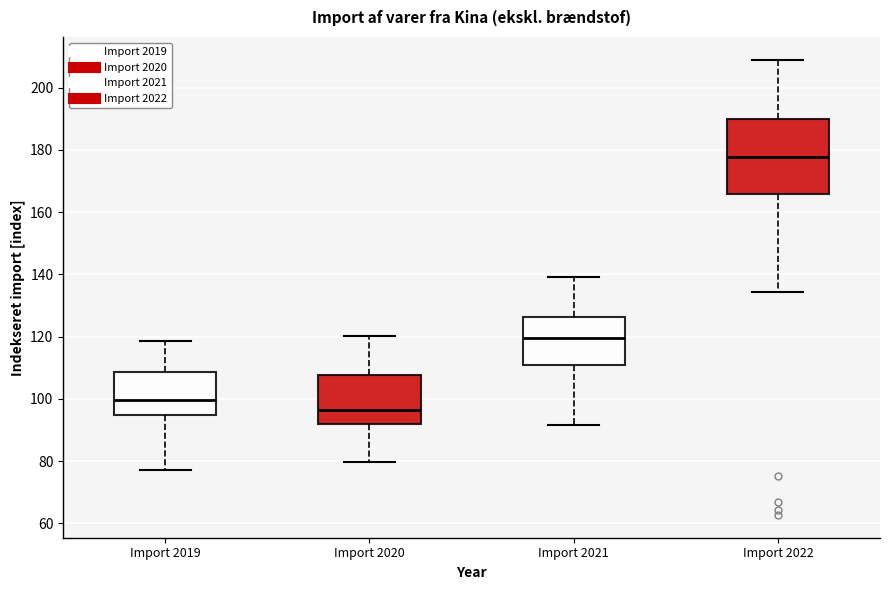

Reading left to right, transcribe this box plot: for each box, give where its median line is, the range the box spans, and where its two whiskers end, as read against the y-axis. The values are not printed on the chart, so give them approximately, as read against the axis.

Import 2019: median 100, box 94 to 108, whiskers 78 to 118
Import 2020: median 96, box 92 to 108, whiskers 80 to 120
Import 2021: median 120, box 110 to 126, whiskers 92 to 140
Import 2022: median 178, box 166 to 190, whiskers 134 to 208